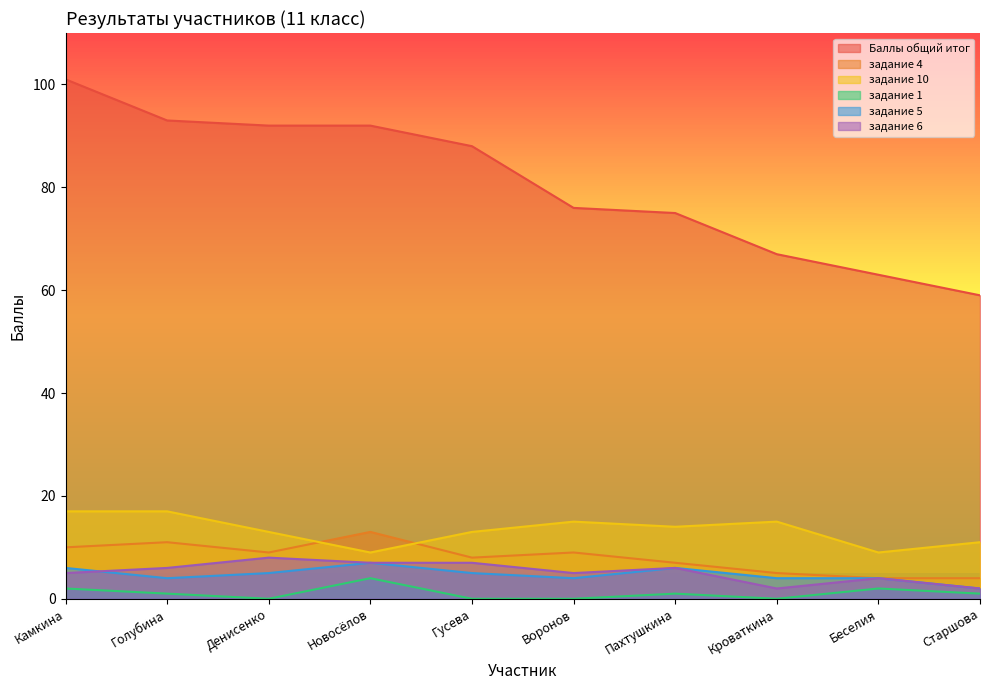

True or false: задание 5 and задание 1 intersect in this chart.

False